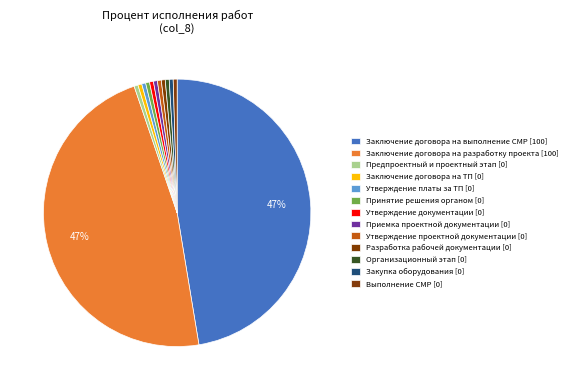

Is there a majority slice in this chart?

No